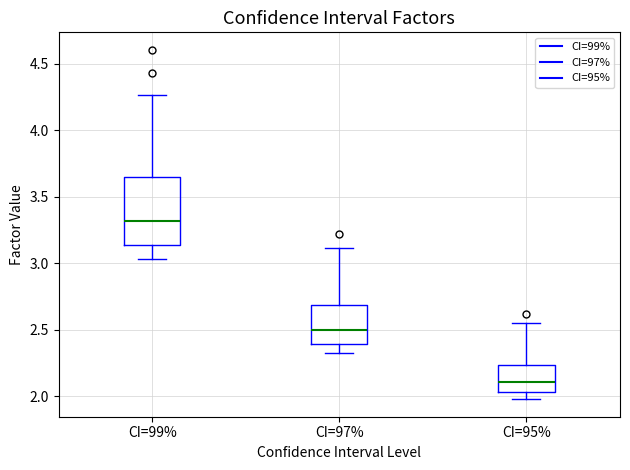

Reading left to right, transcribe this box plot: for each box, give where its median line is, the range the box spans, and where its two whiskers end, as read against the y-axis. The values are not printed on the chart, so give them approximately, as read against the axis.

CI=99%: median 3.30, box 3.15 to 3.65, whiskers 3.05 to 4.25
CI=97%: median 2.50, box 2.40 to 2.70, whiskers 2.35 to 3.10
CI=95%: median 2.10, box 2.05 to 2.25, whiskers 2.00 to 2.55